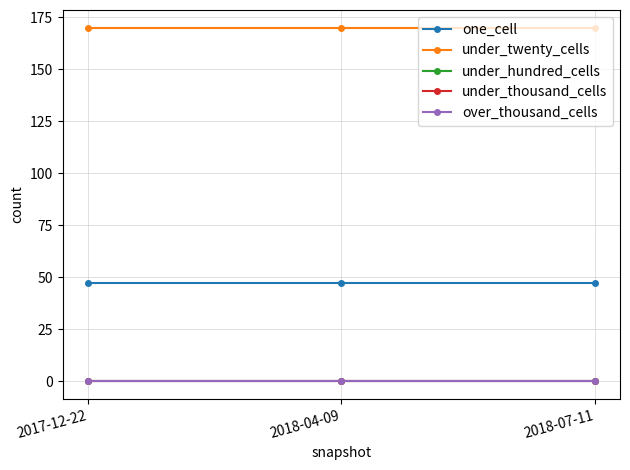

Is this an area chart (filled region under the line)?

No